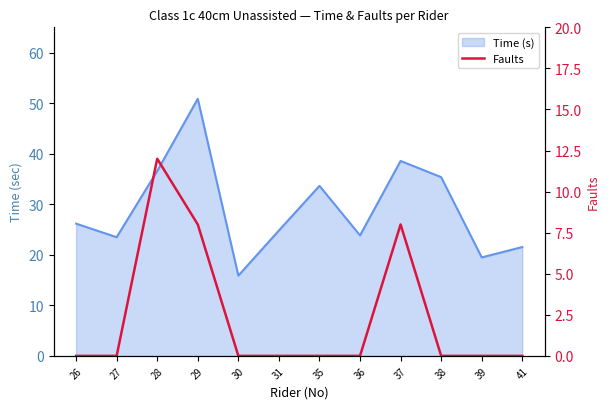

How many positive values are there?

3